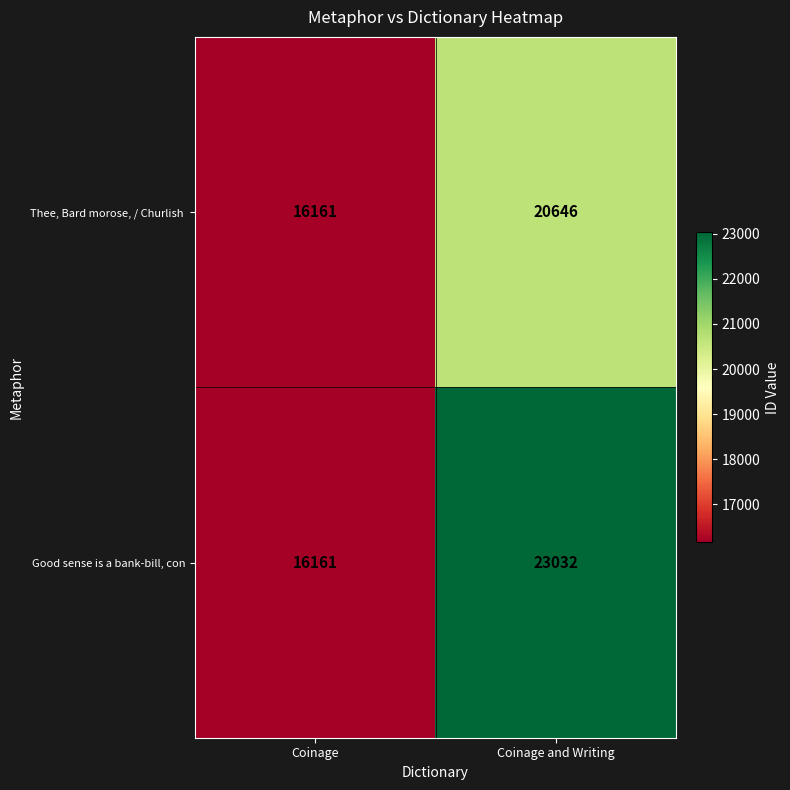

What is the difference between the highest and lowest values at Coinage and Writing?

2386